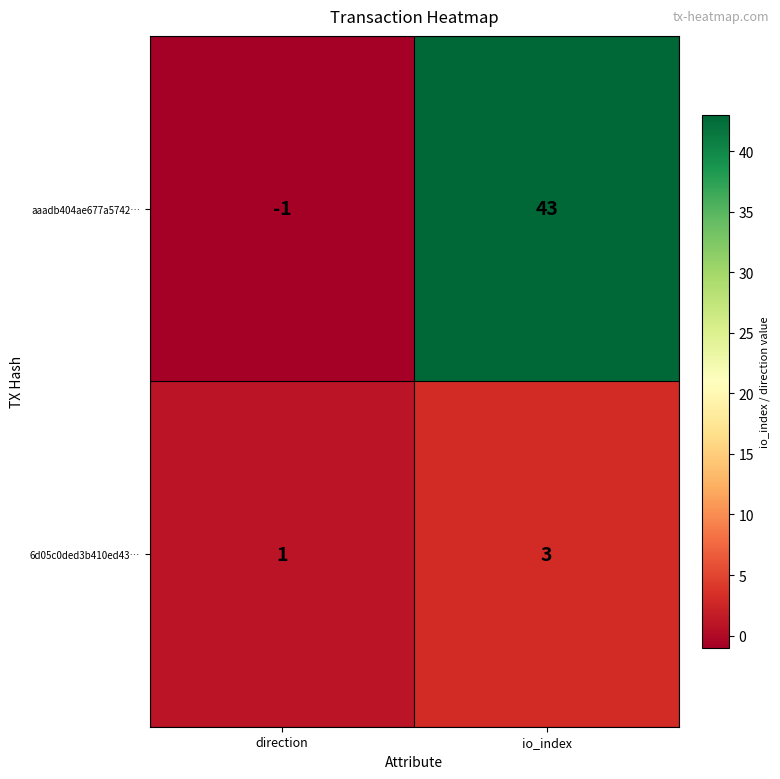

At which label is aaadb404ae677a5742… closest to 21?

direction